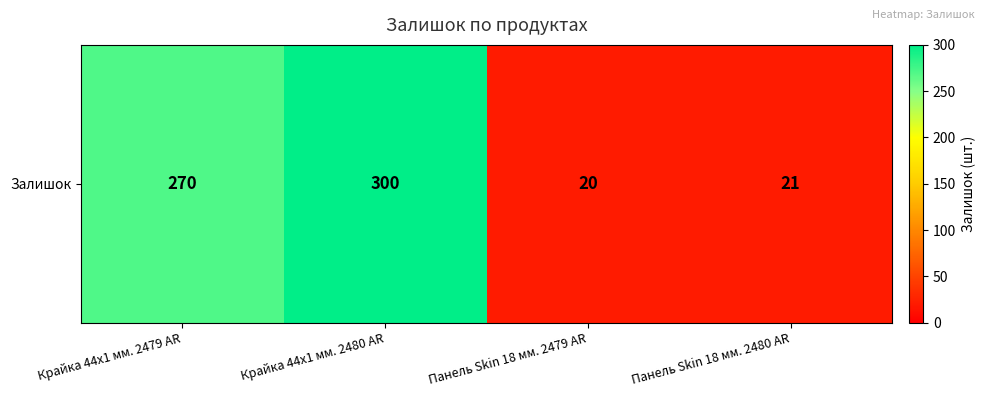

What is the difference between the values at Панель Skin 18 мм. 2479 AR and Крайка 44x1 мм. 2479 AR?

250